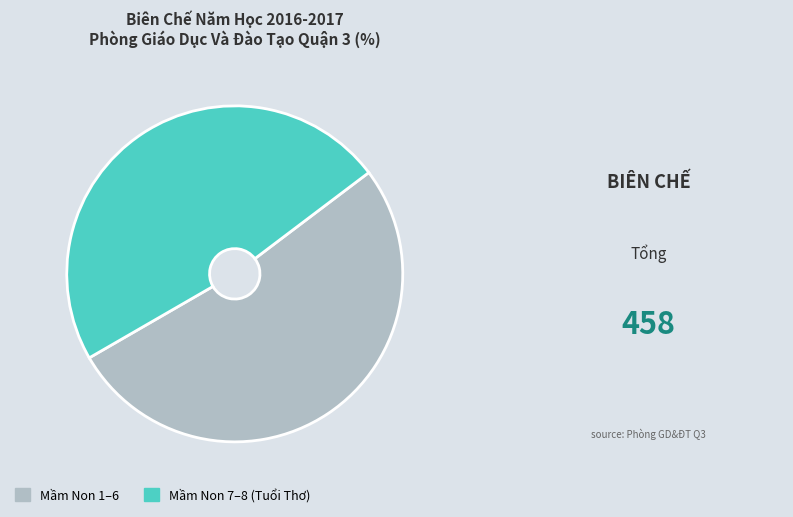

Which has a higher value, Mầm Non 1–6 or Mầm Non 7–8 (Tuổi Thơ)?

Mầm Non 1–6